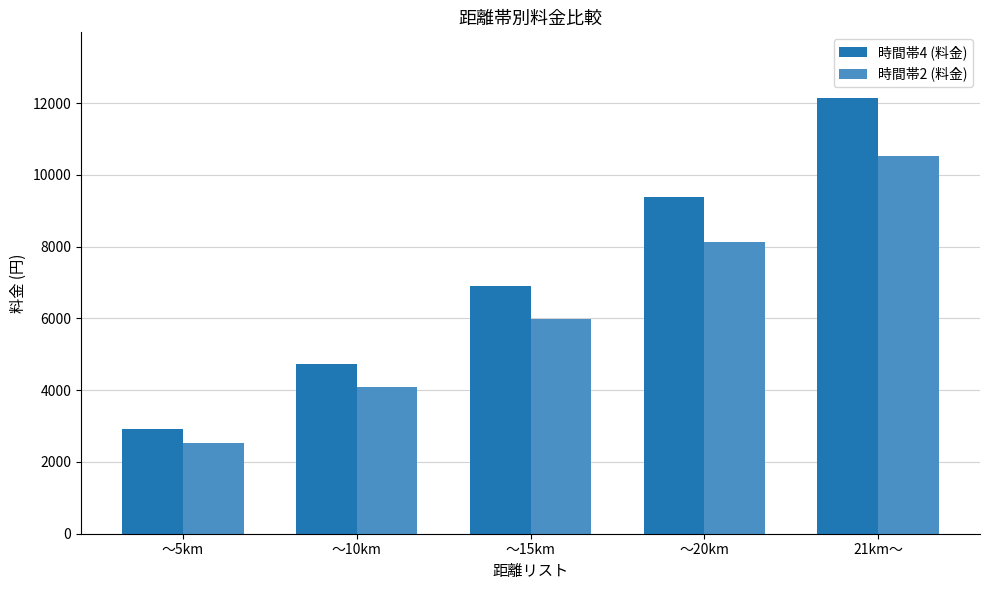

What is the approximate value of 時間帯4 (料金) at ～20km, to the nearest 50?

9400